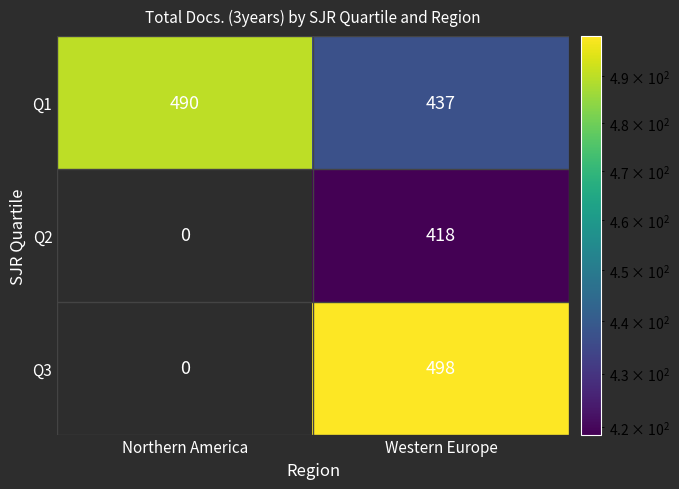

What is the spread (max minus min) of values at Western Europe?

80